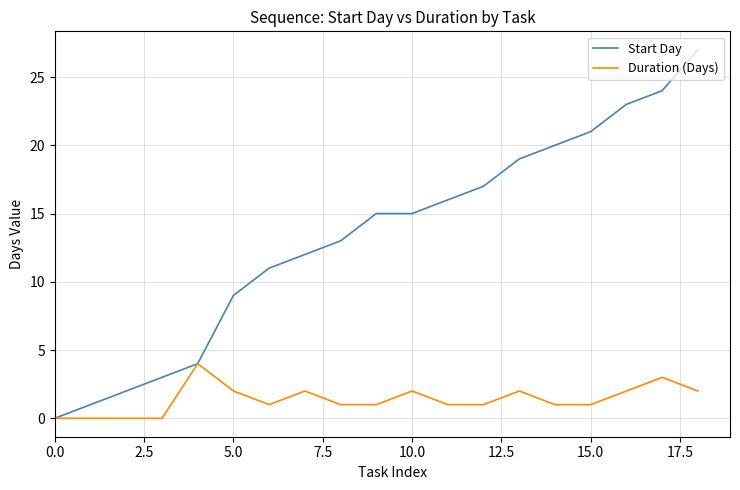

Which series has the largest total across all categories?

Start Day